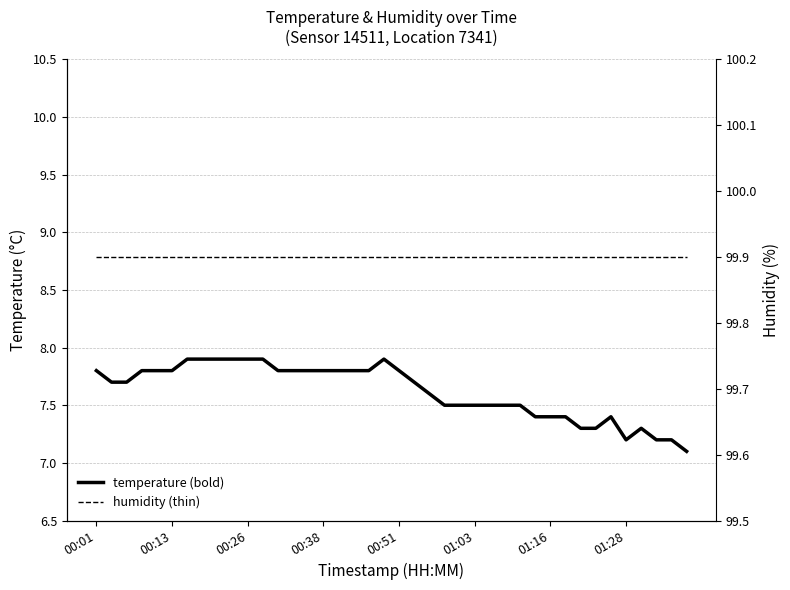

How many interior local peaks does the temperature series have?

3